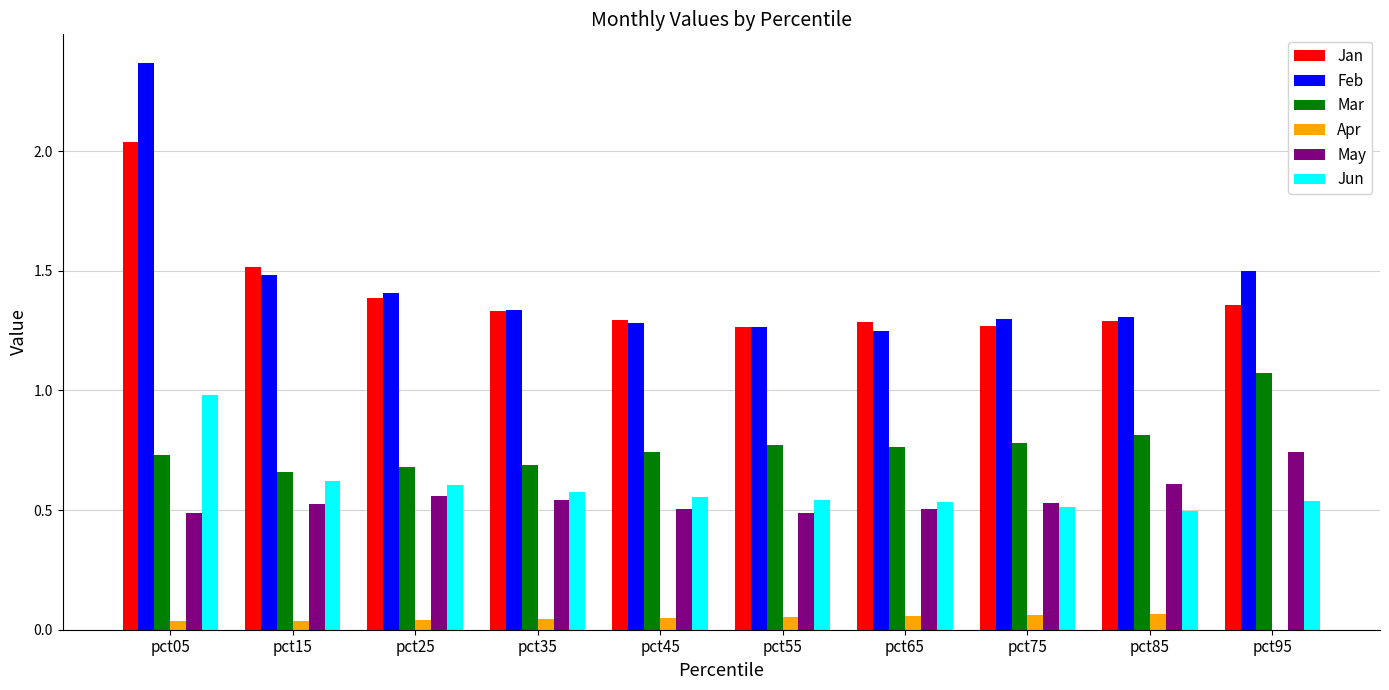

At which label does May reach its peak?

pct95